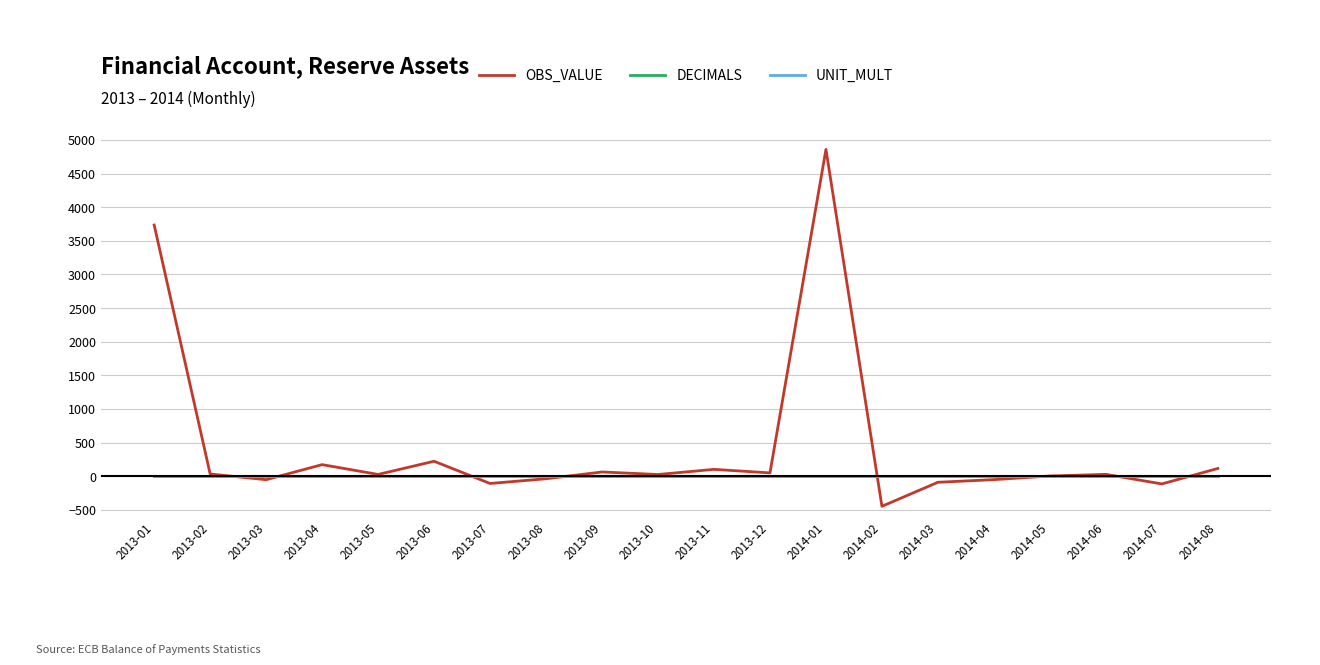

Where is OBS_VALUE nearest to the value 2205?

2013-01